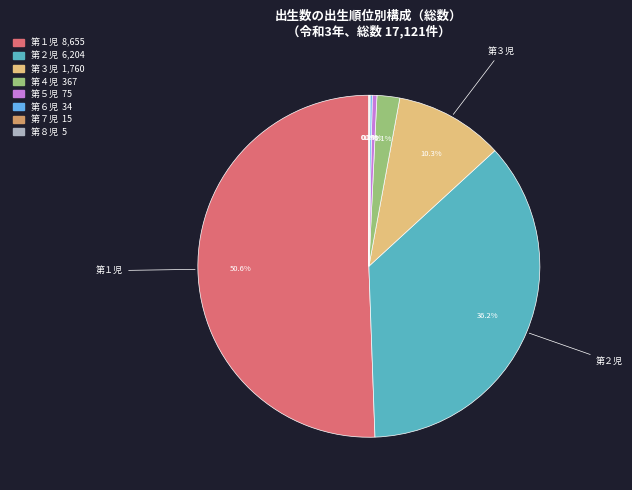

What is the largest slice in the pie chart?

第１児